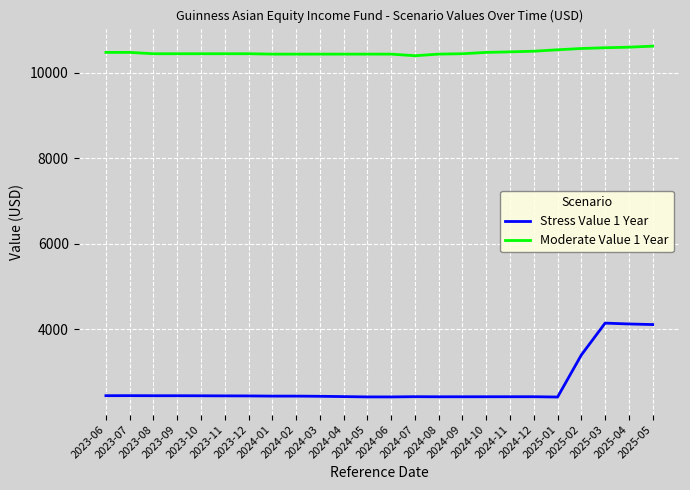

Which series has the largest total across all categories?

Moderate Value 1 Year